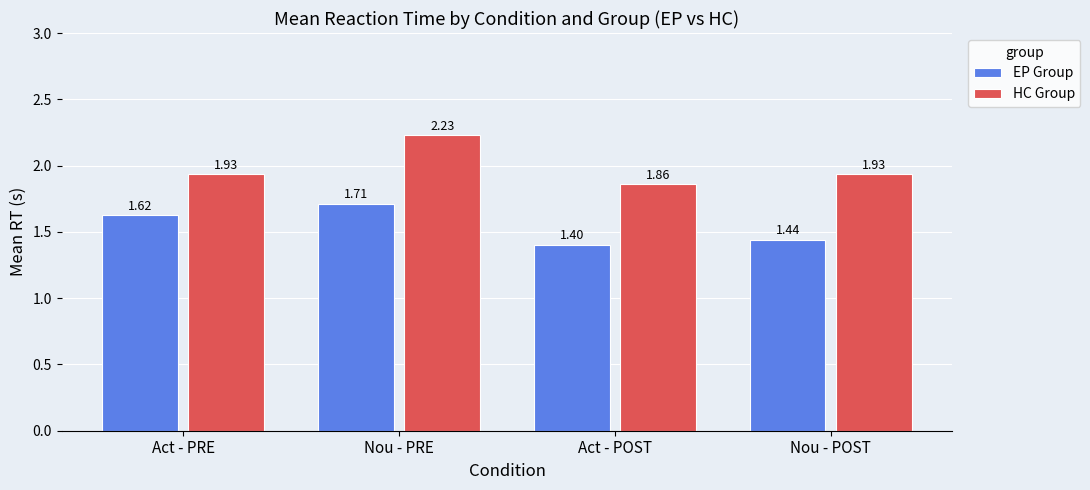

What is the sum of the HC Group values at Act - PRE and Nou - POST?

3.9